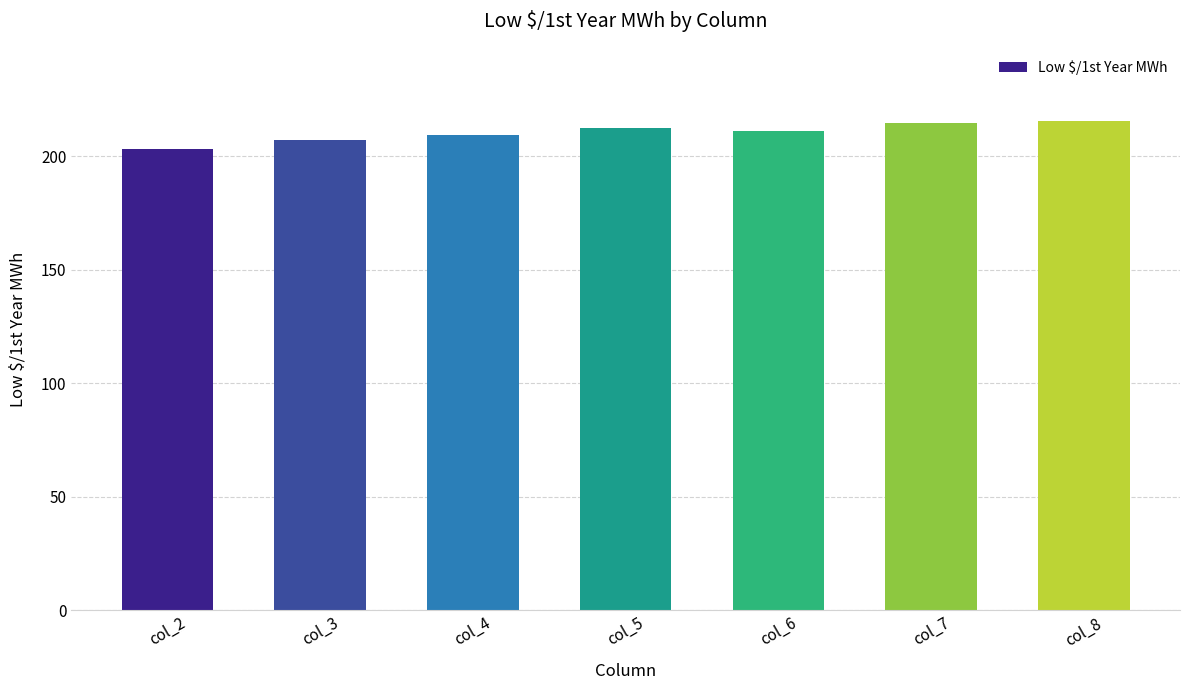

True or false: the data shows 299.8 at col_5.

False